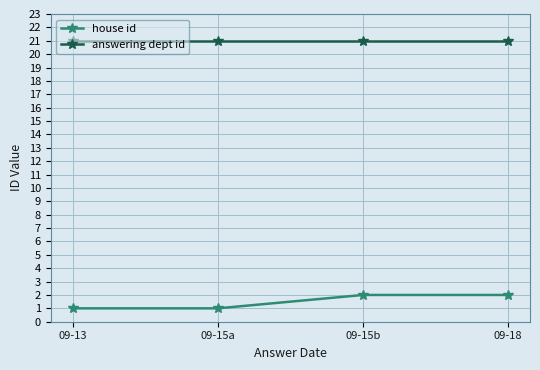

How many series are shown in this chart?

2